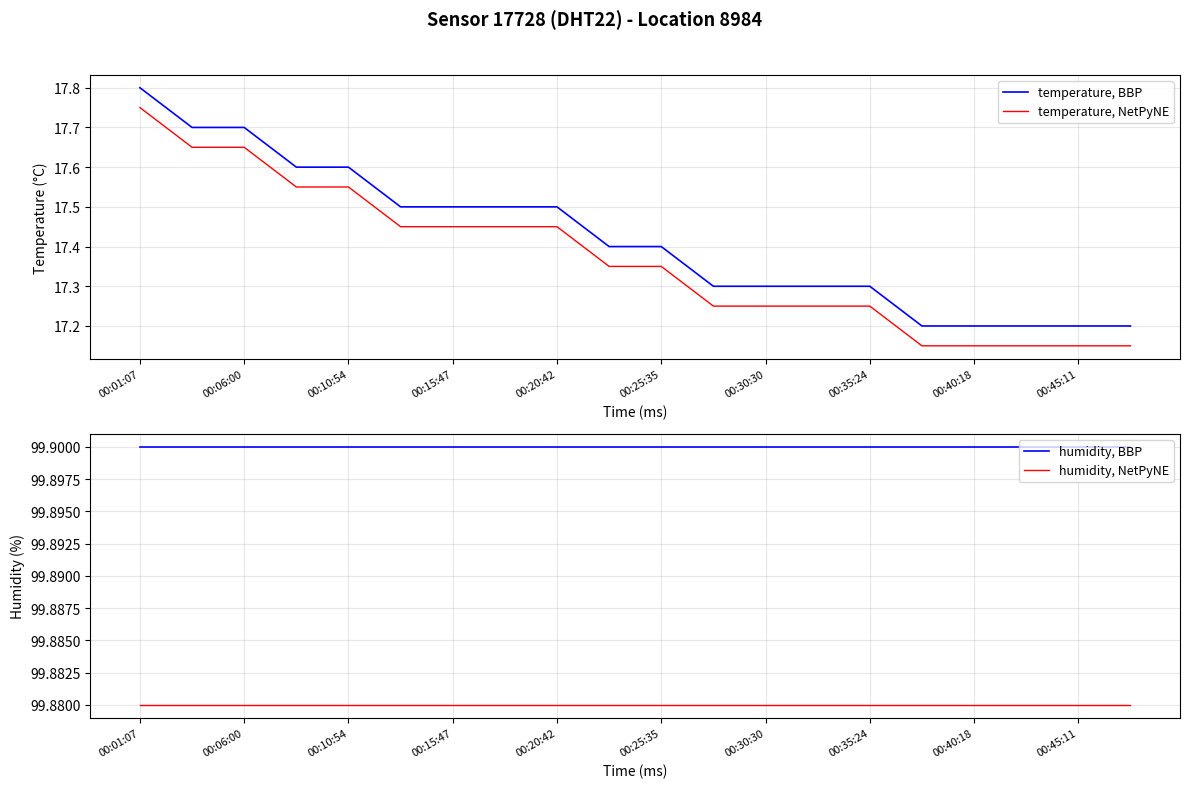

Which category has the highest value in the temperature, BBP series?

00:01:07